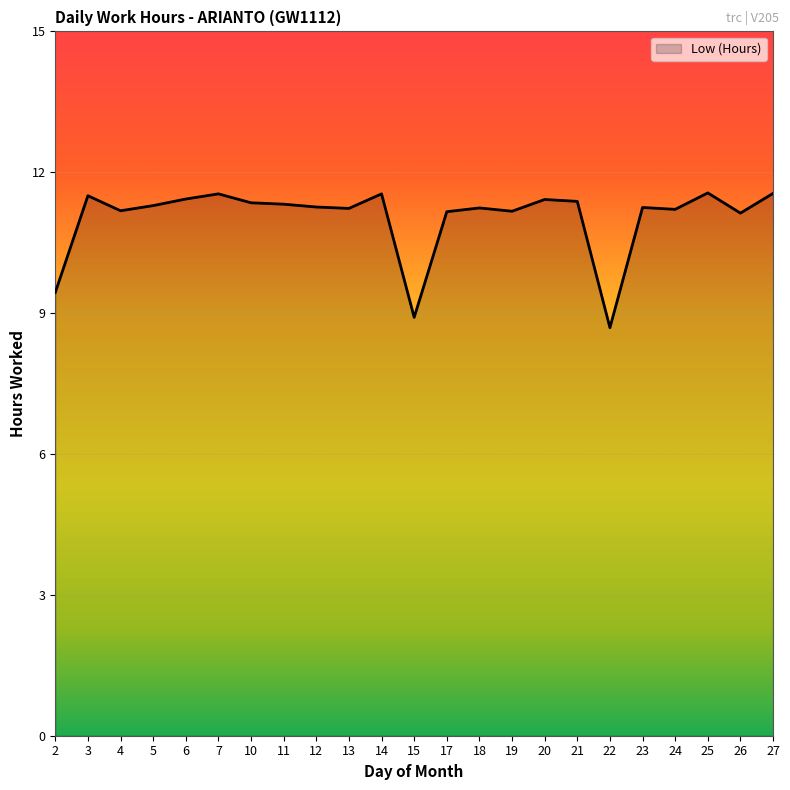

Which has a higher value, 12 or 6?

6